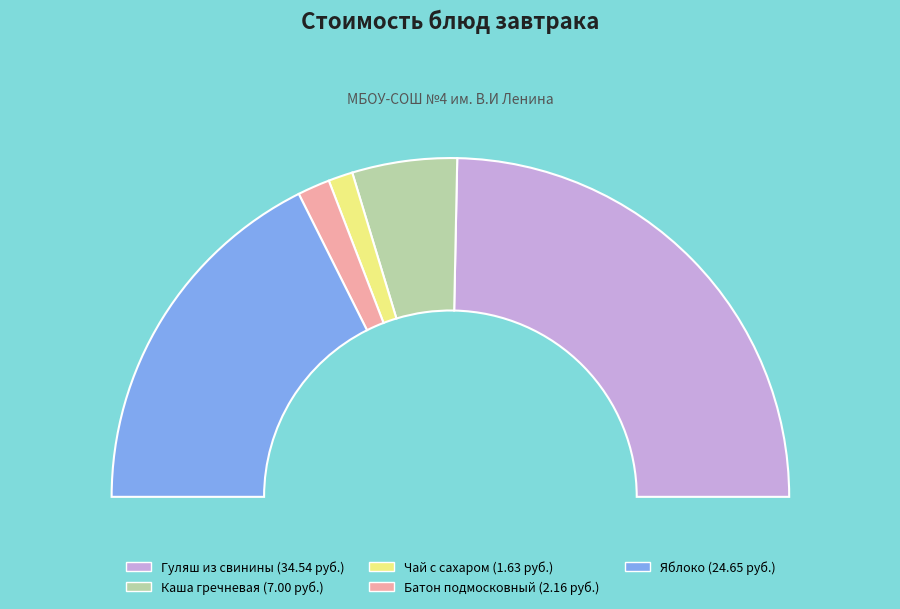

Which slice is the smallest?

Чай с сахаром